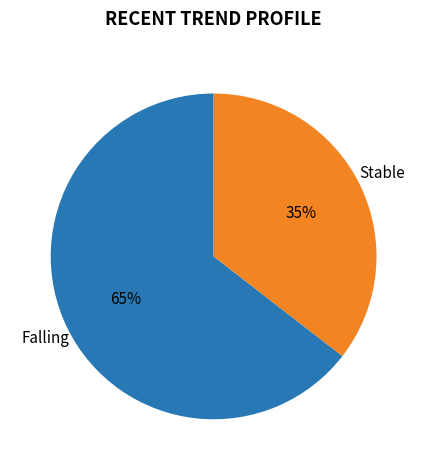

To the nearest percent, what is the average slice percentage?

50%